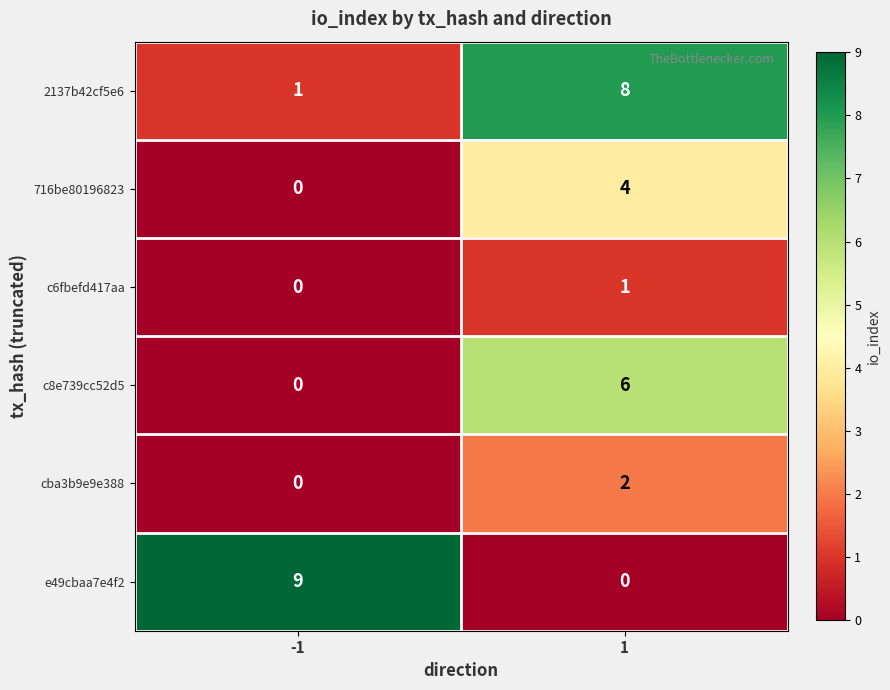

What is the difference between the maximum and minimum values in the e49cbaa7e4f2 series?

9